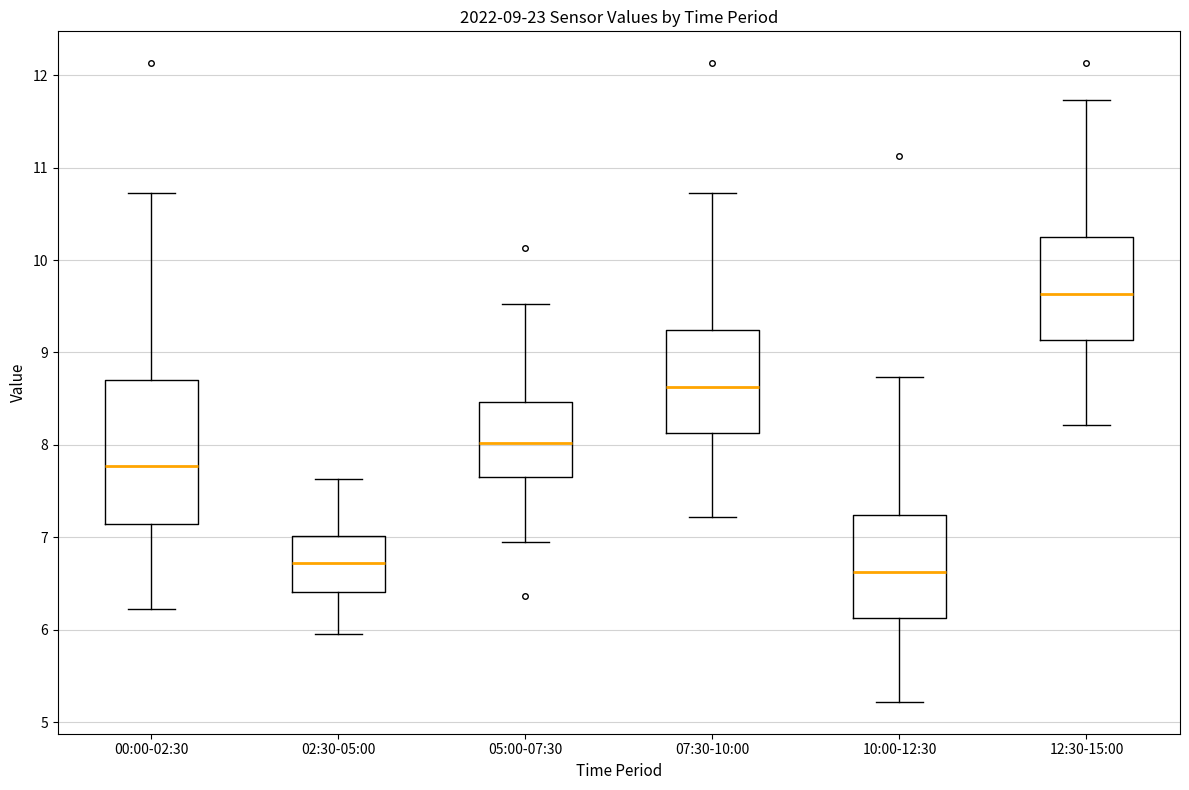

Which box is the tallest, from its lower edge to its upper edge?

00:00-02:30